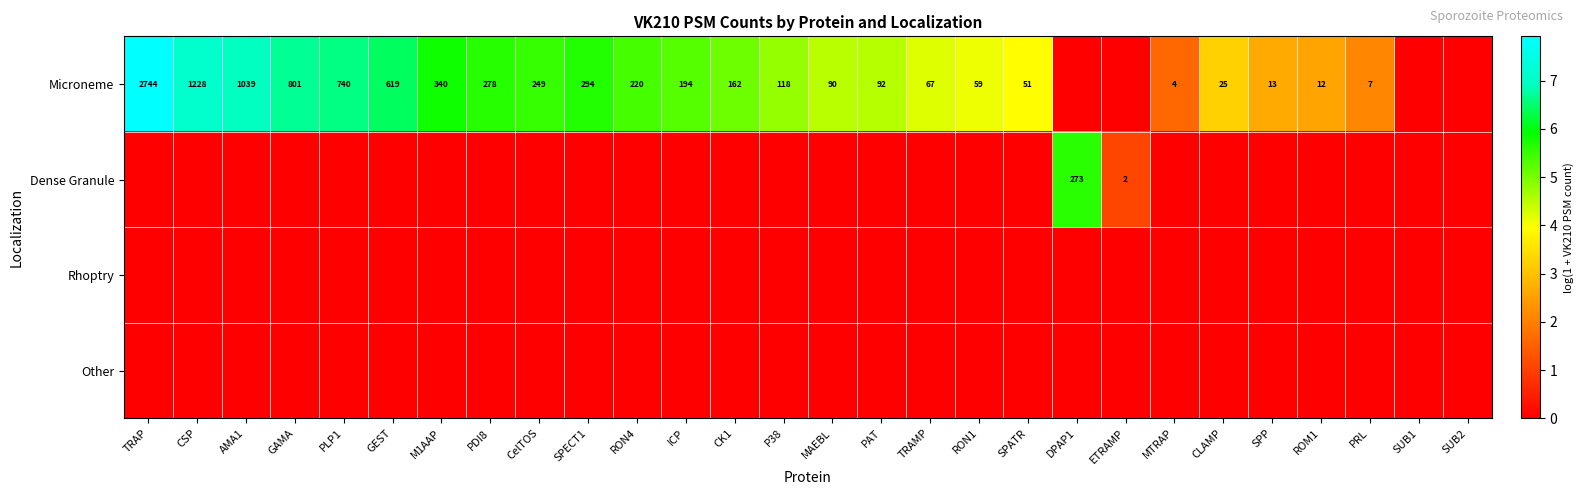

At which category is the sum across all series the highest?

TRAP